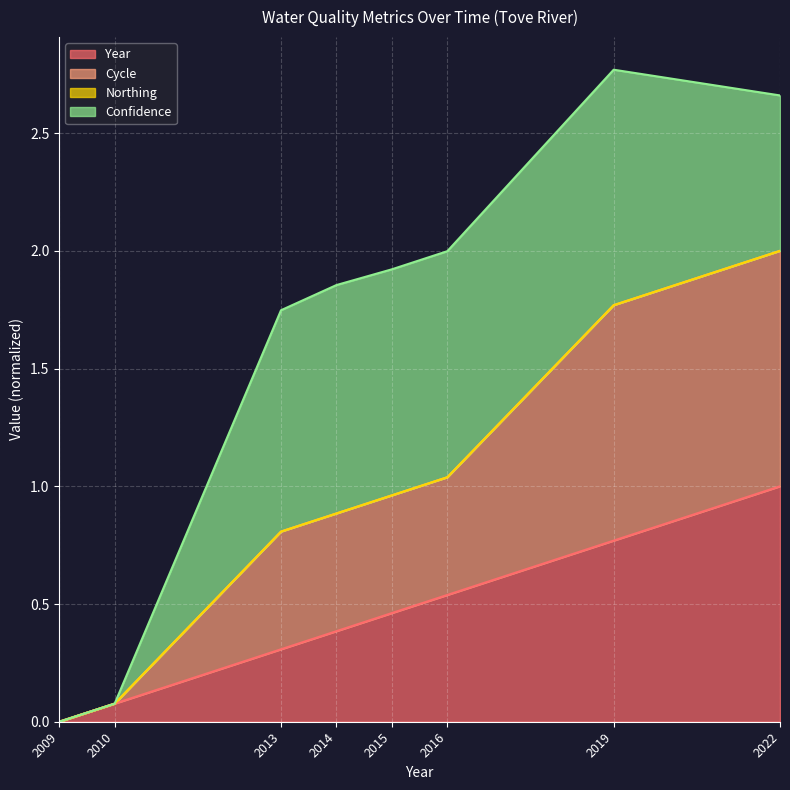

True or false: Cycle and Year cross at least once.

False